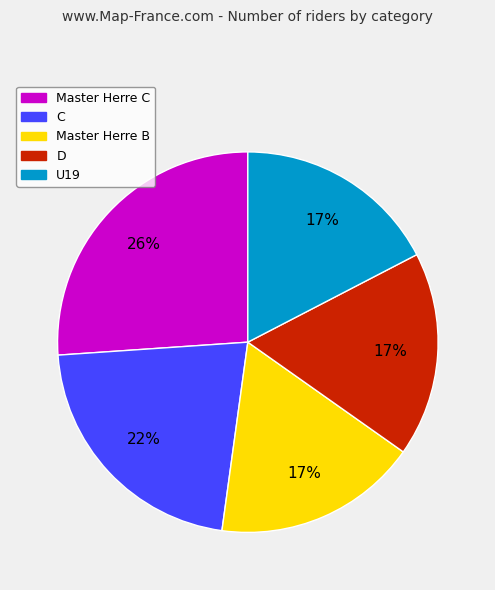

Is there any slice that represents more than half of the pie?

No